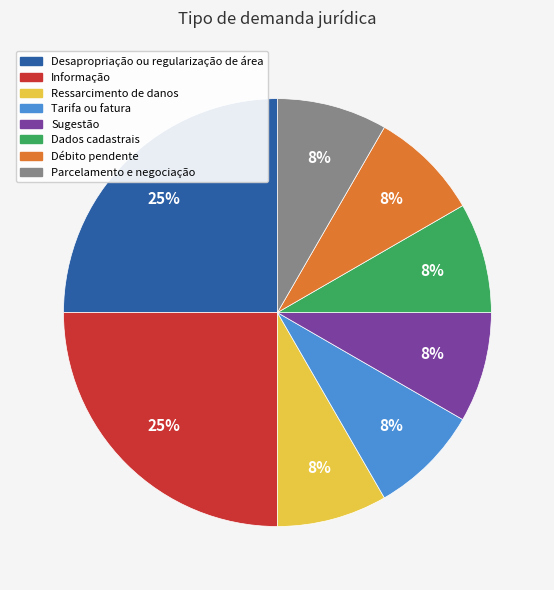

Between Sugestão and Informação, which is larger?

Informação